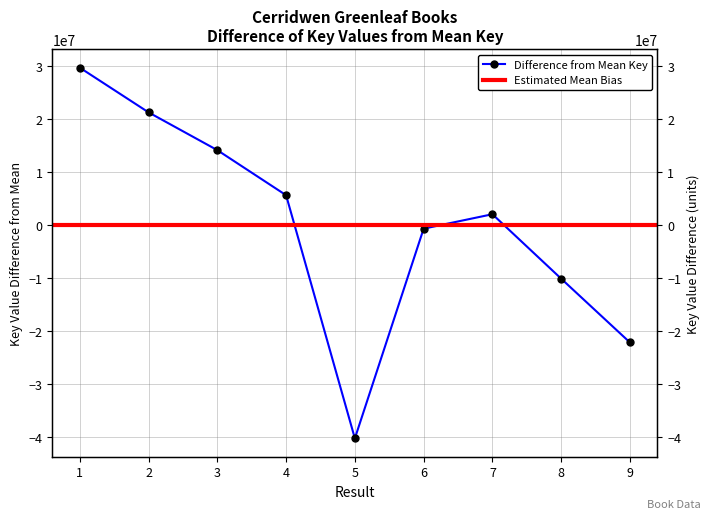

What is the sum of the values at 4 and 7?

7766984.4